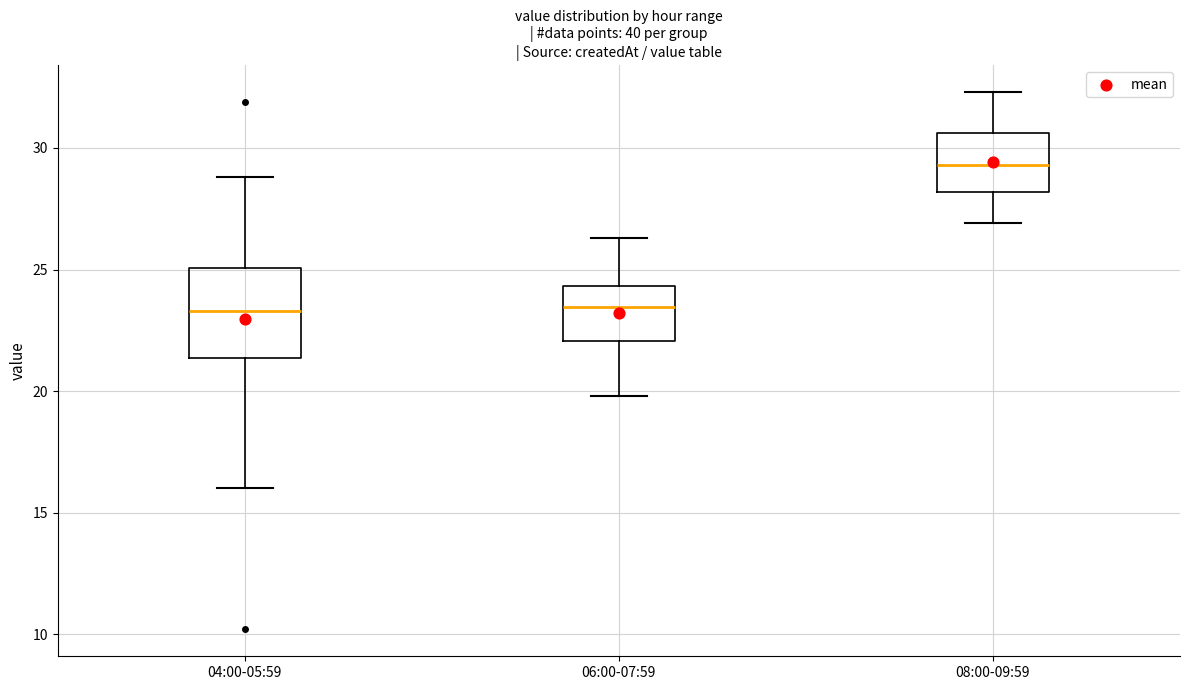

Reading left to right, transcribe this box plot: for each box, give where its median line is, the range the box spans, and where its two whiskers end, as read against the y-axis. The values are not printed on the chart, so give them approximately, as read against the axis.

04:00-05:59: median 23.5, box 21.5 to 25.0, whiskers 16.0 to 29.0
06:00-07:59: median 23.5, box 22.0 to 24.5, whiskers 20.0 to 26.5
08:00-09:59: median 29.5, box 28.0 to 30.5, whiskers 27.0 to 32.5